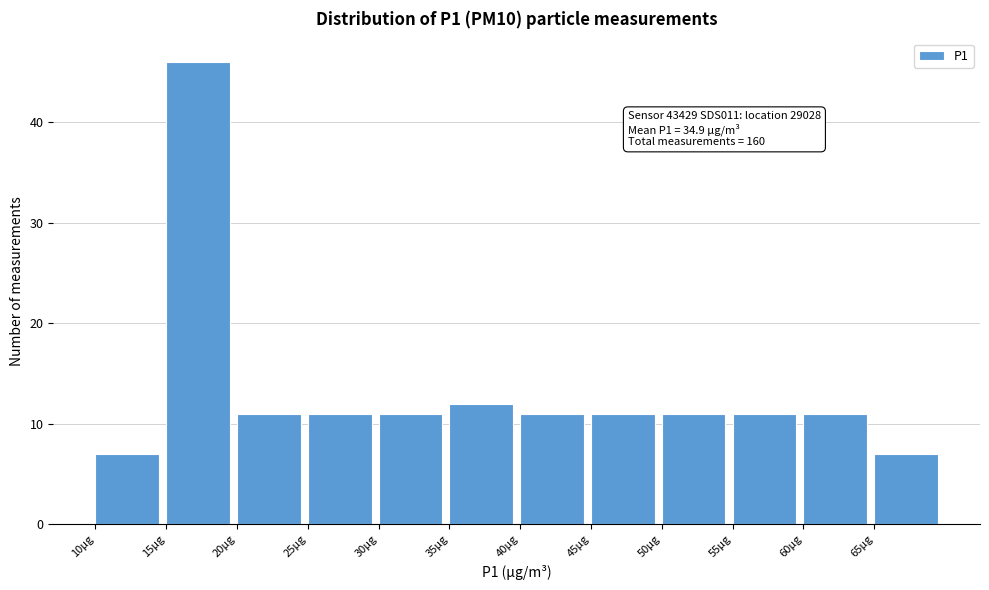

Which range on the x-axis has the tallest bar?

15 to 20